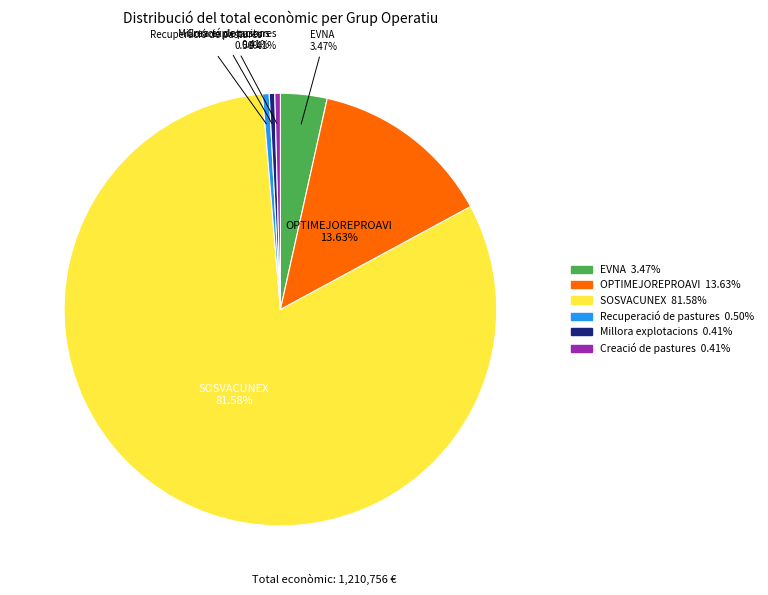

True or false: Creació de pastures accounts for 0% of the total.

True